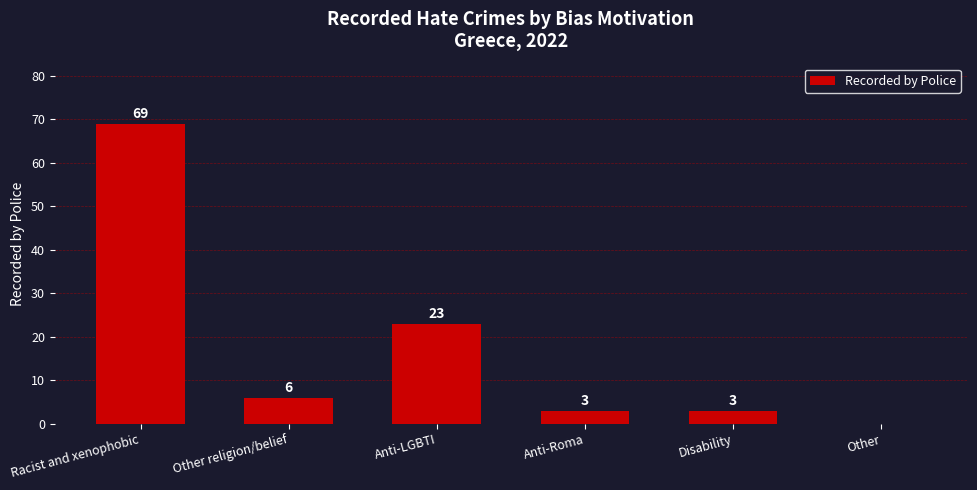

Count the number of data series in this chart.

1